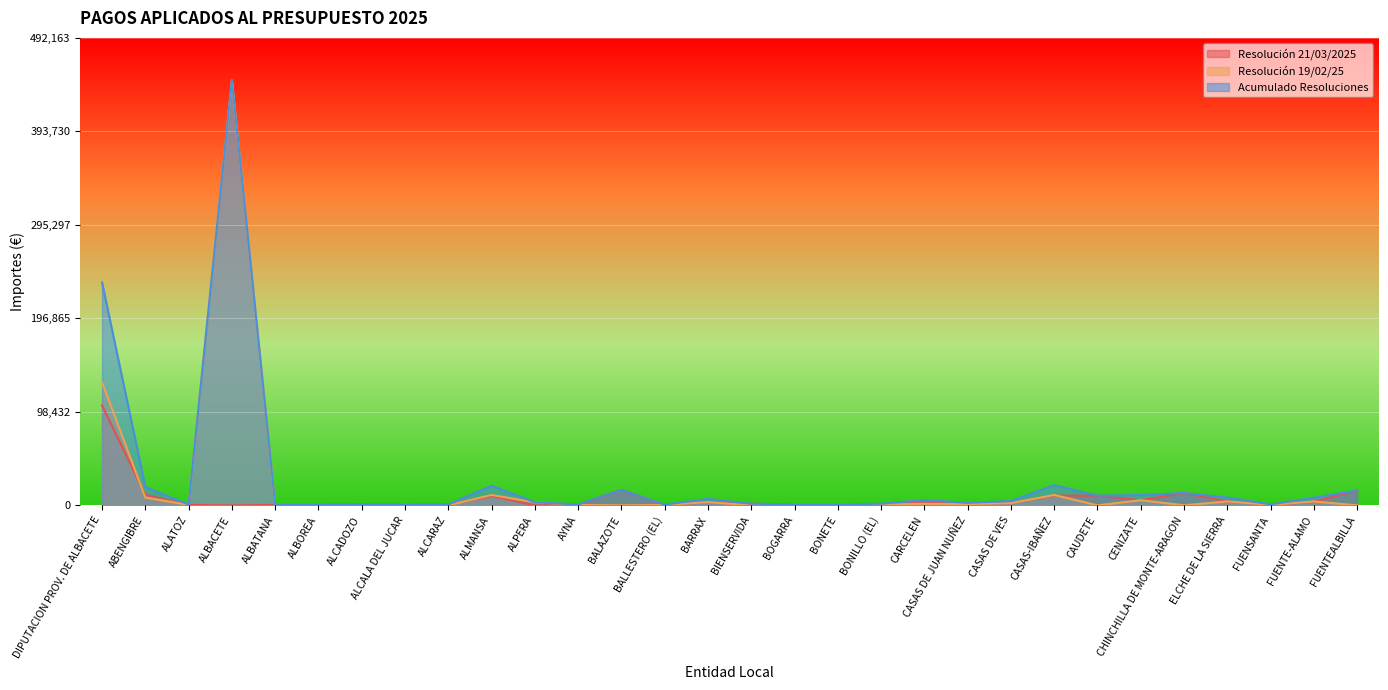

Reading left to right, list all the values displayed in this chart.

Resolución 21/03/2025: 105165.7	11099.6	385.1	0.0	387.4	387.1	793.4	389.5	790.5	9716.2	0.0	446.1	16305.0	385.1	3350.9	1742.8	448.4	387.9	909.2	3928.1	1267.7	2245.3	10318.5	10187.1	5388.4	12962.0	4079.7	463.4	3899.7	15620.5
Resolución 19/02/25: 129466.2	8237.3	403.0	447420.9	405.5	405.1	0.0	407.6	0.0	10900.5	3203.7	446.1	0.0	403.1	3369.1	0.0	468.2	405.8	812.9	1537.4	1296.7	2263.3	10889.5	0.0	5383.2	0.0	4100.5	463.4	4079.9	0.0
Acumulado Resoluciones: 234631.9	19336.9	788.1	447420.9	792.9	792.2	793.4	797.1	790.5	20616.8	3203.7	892.1	16305.0	788.2	6720.0	1742.8	916.6	793.7	1722.1	5465.5	2564.4	4508.6	21208.0	10187.1	10771.6	12962.0	8180.2	926.7	7979.5	15620.5